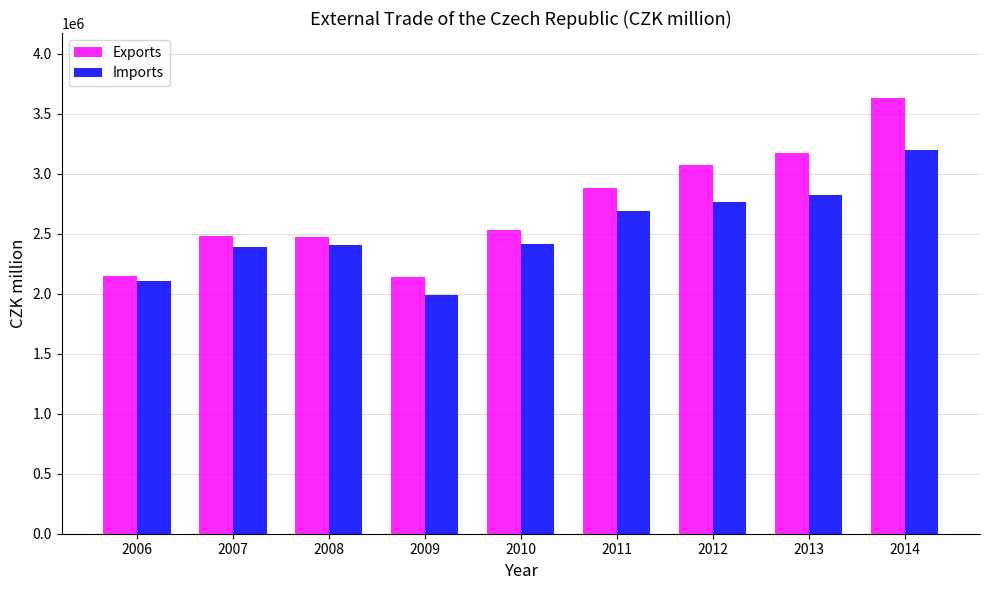

What is the sum of all Exports values?

24523782